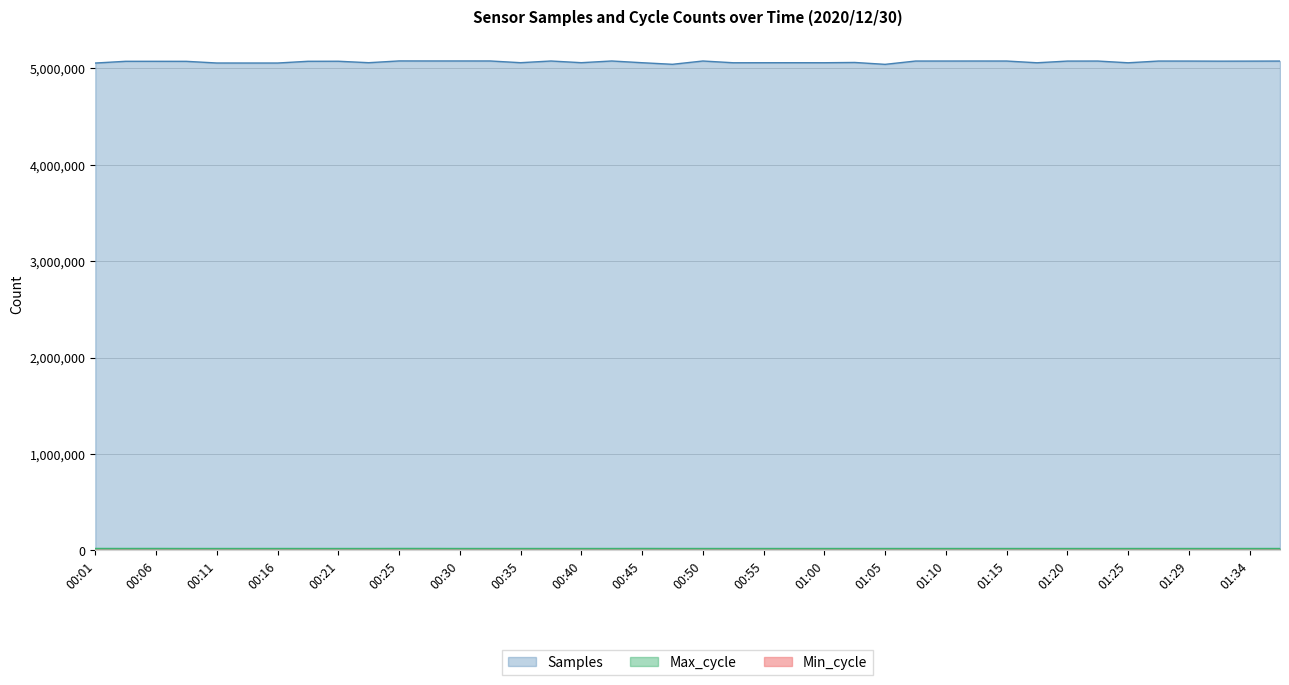

How many lines are shown in the chart?

3